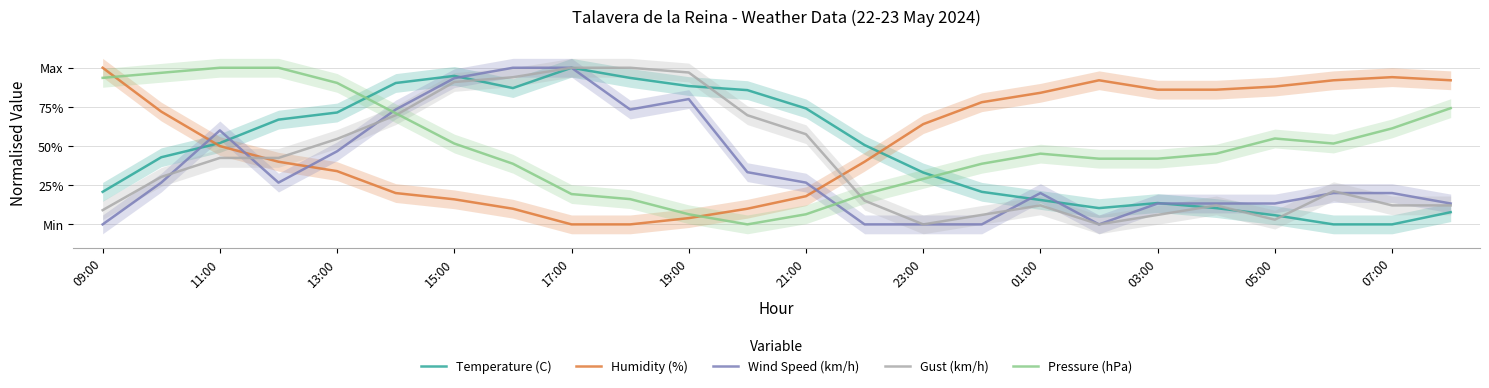

True or false: Temperature (C) has more than 2 interior local peaks.

True